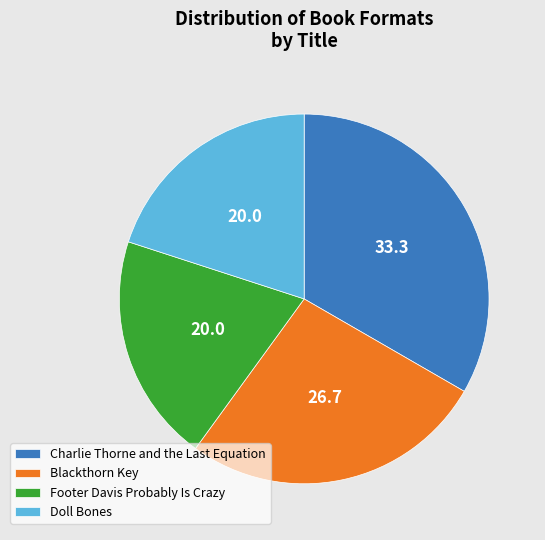

Between Doll Bones and Blackthorn Key, which is larger?

Blackthorn Key